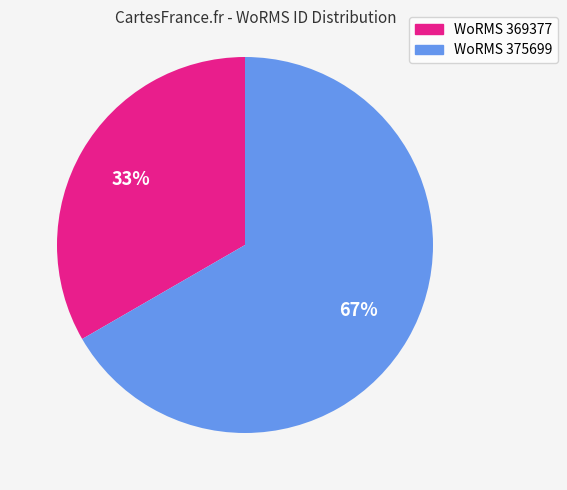

To the nearest percent, what is the average slice percentage?

50%